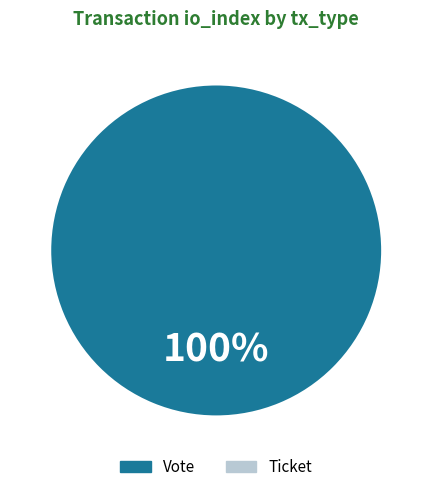

Does Ticket represent more than half of the total?

No